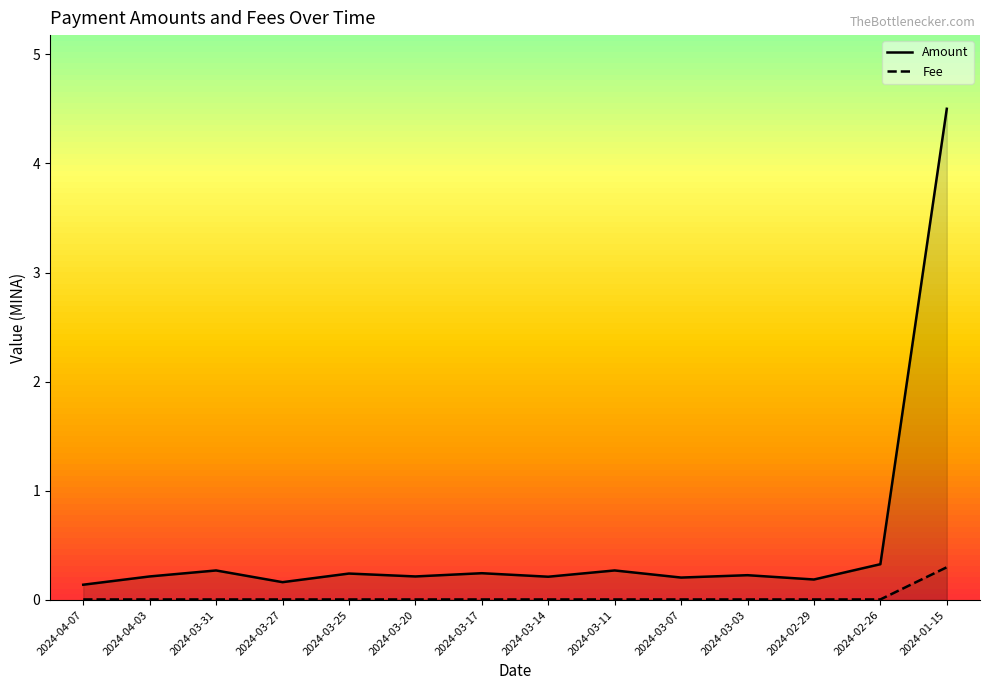

True or false: Amount and Fee cross at least once.

False